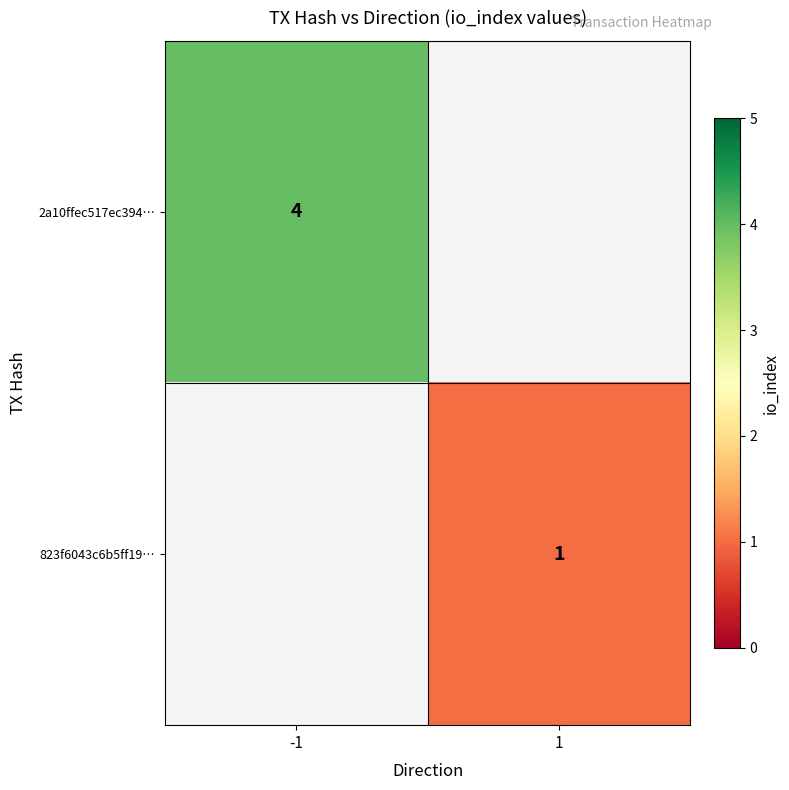

At how many categories does at least one series exceed 3?

1